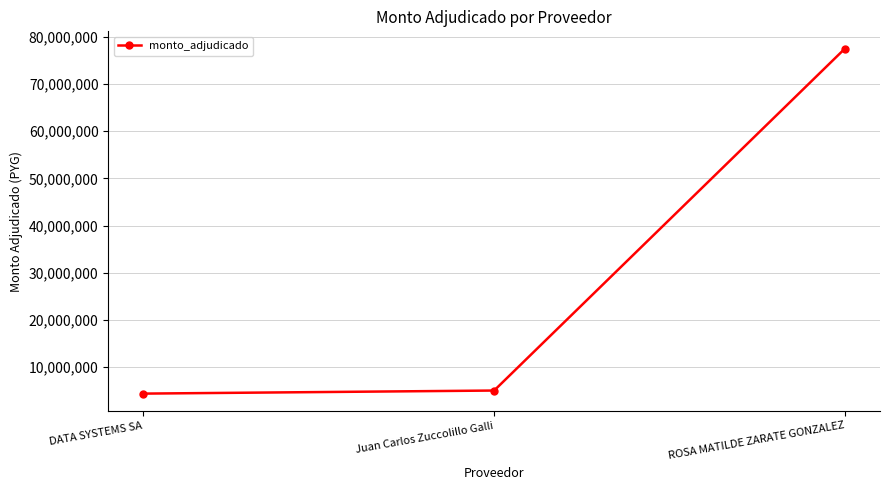

What is the change in value from Juan Carlos Zuccolillo Galli to ROSA MATILDE ZARATE GONZALEZ?

+72569260